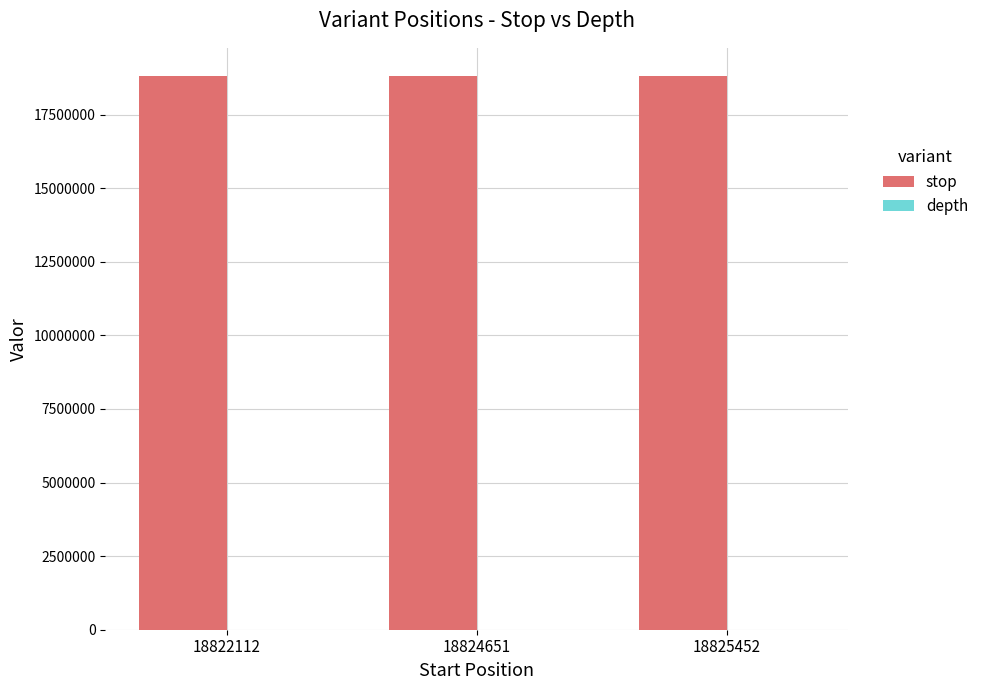

Which series has the largest total across all categories?

stop